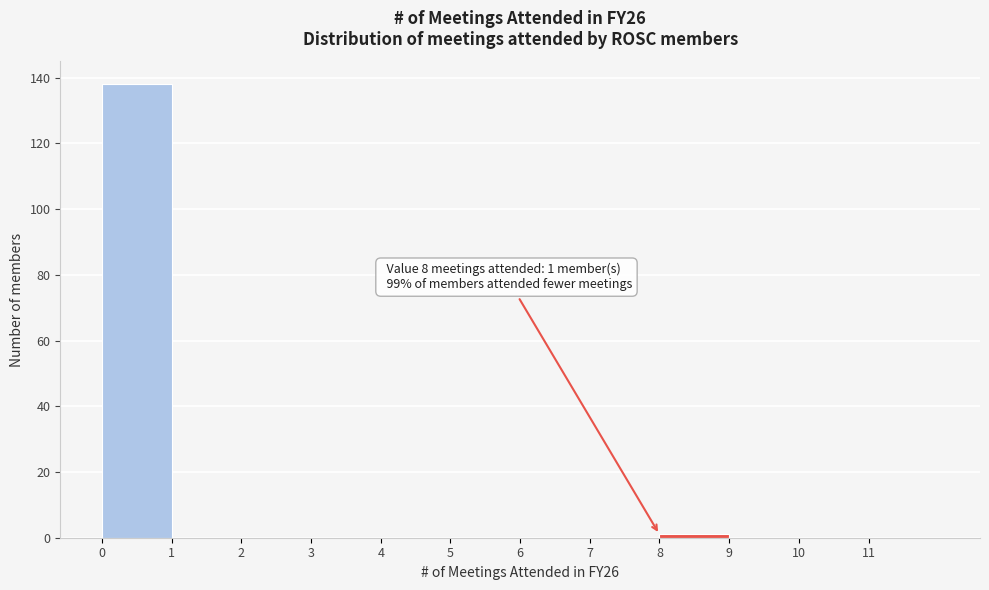

Over which range of the x-axis is the bar tallest?

0 to 1